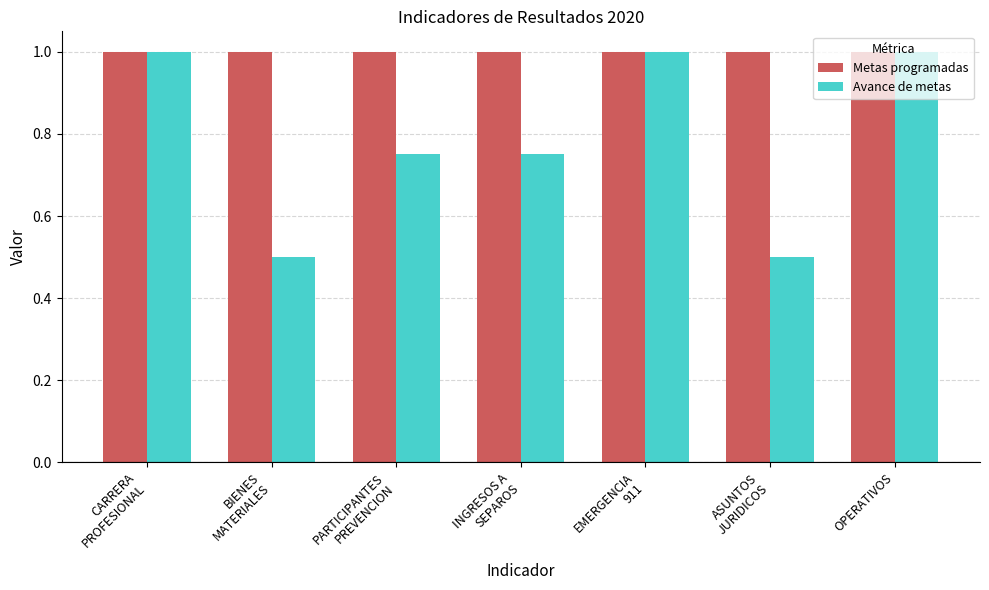

Which series has the widest spread of values?

Avance de metas